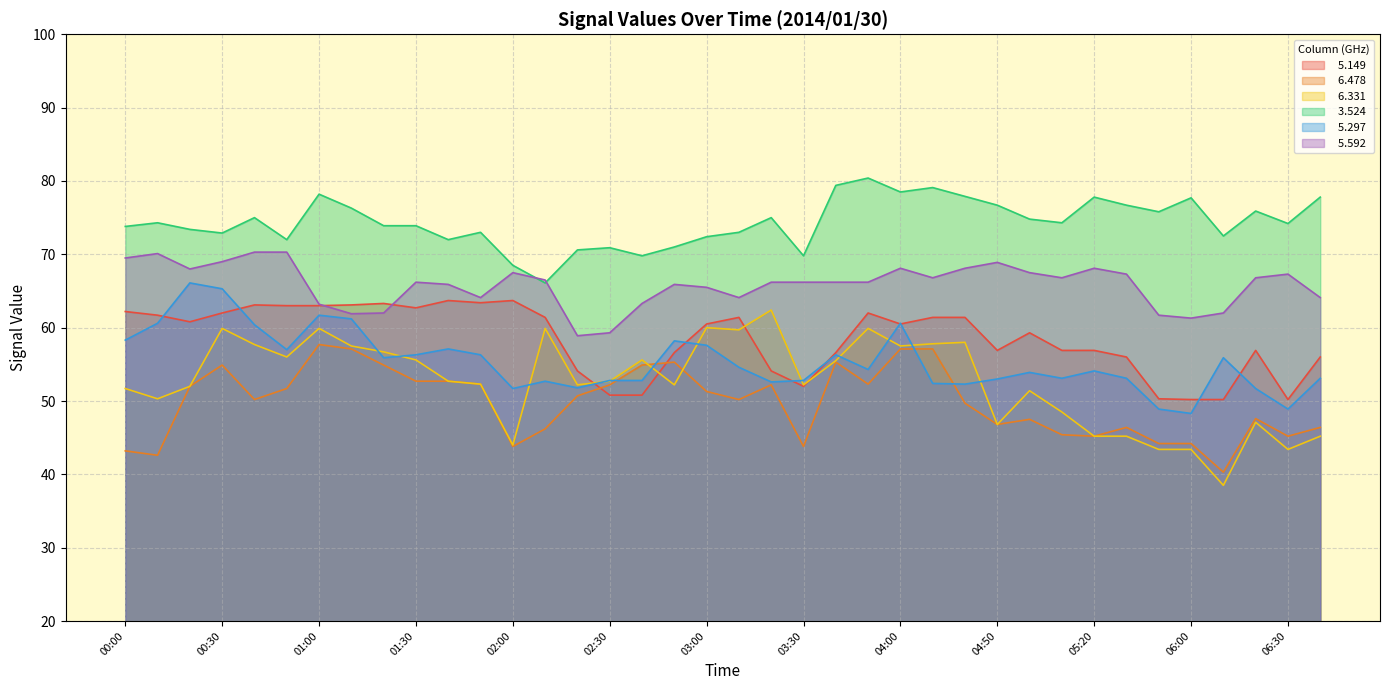

Where is the first local minimum for   6.331?

00:10